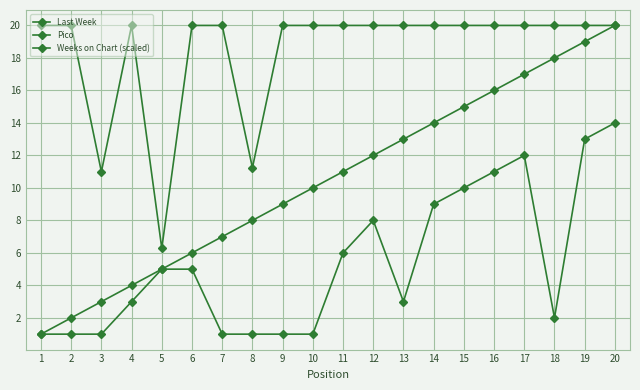

How many data points in Pico are less than 5?

10